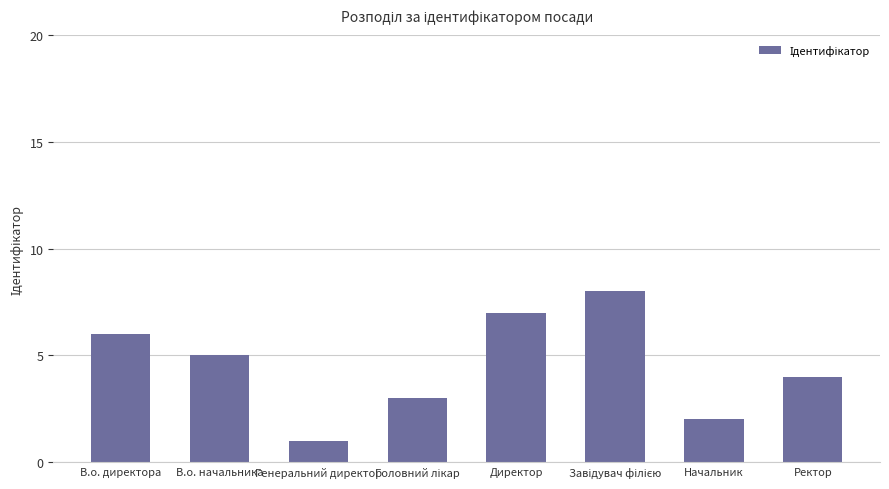

Is it true that the value at В.о. директора is 6?

True